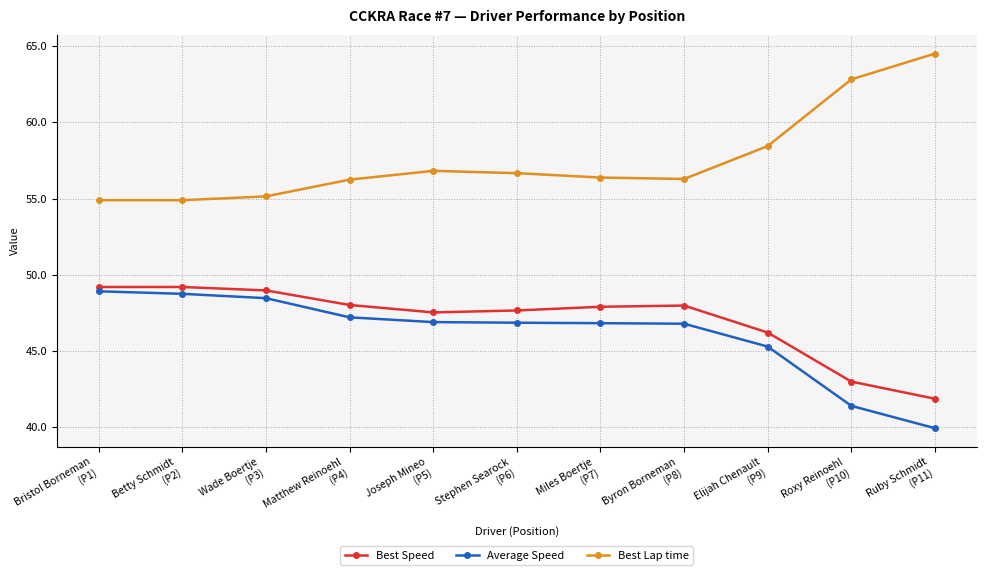

What is the sum of all Best Lap time values?

633.1